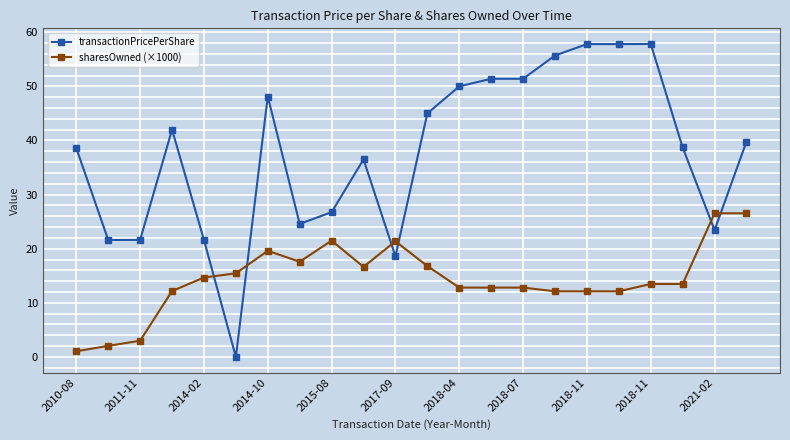

What is the value of the sharesOwned (×1000) point at the 21st from the left?

26.5